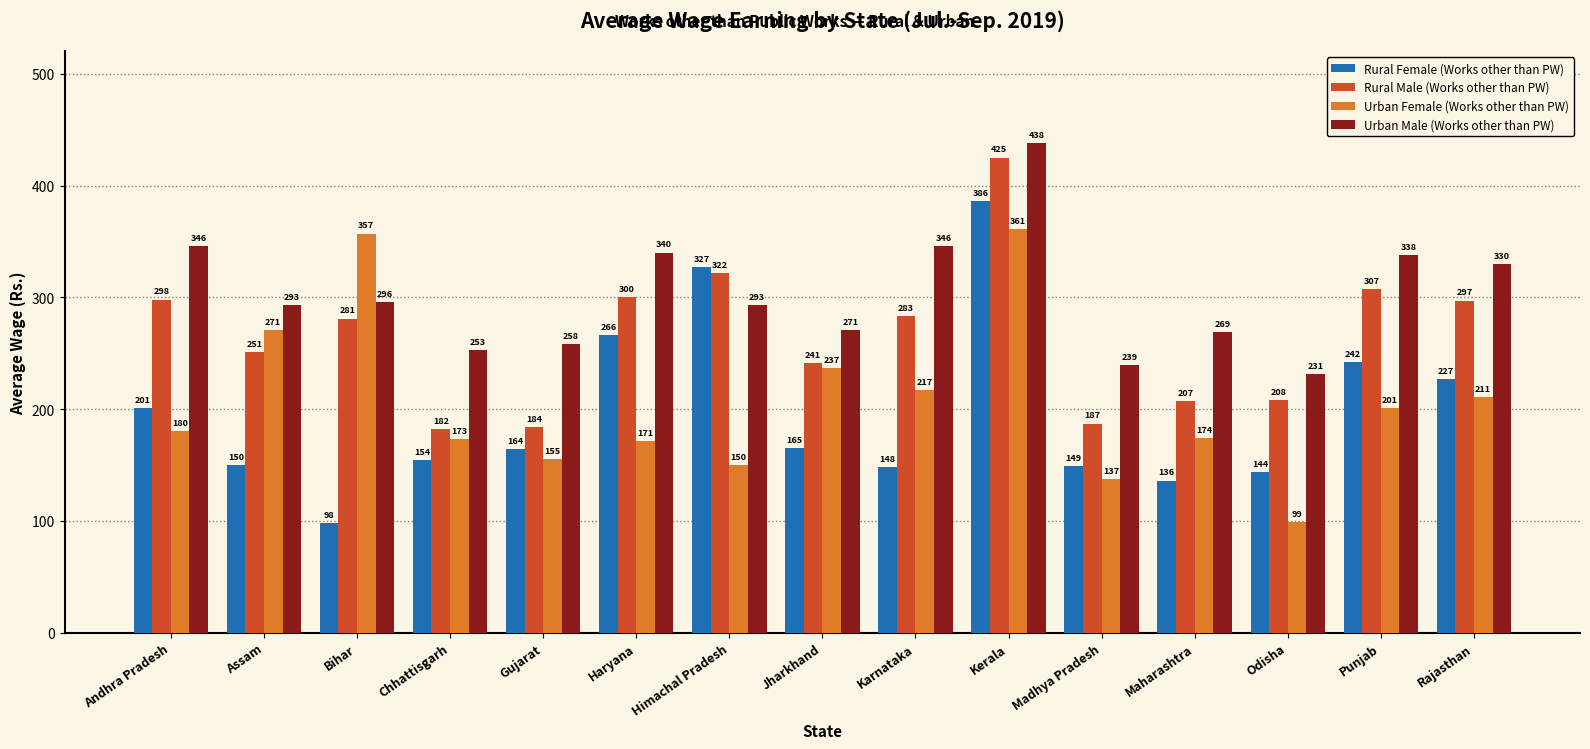

How many distinct data groups are displayed?

4